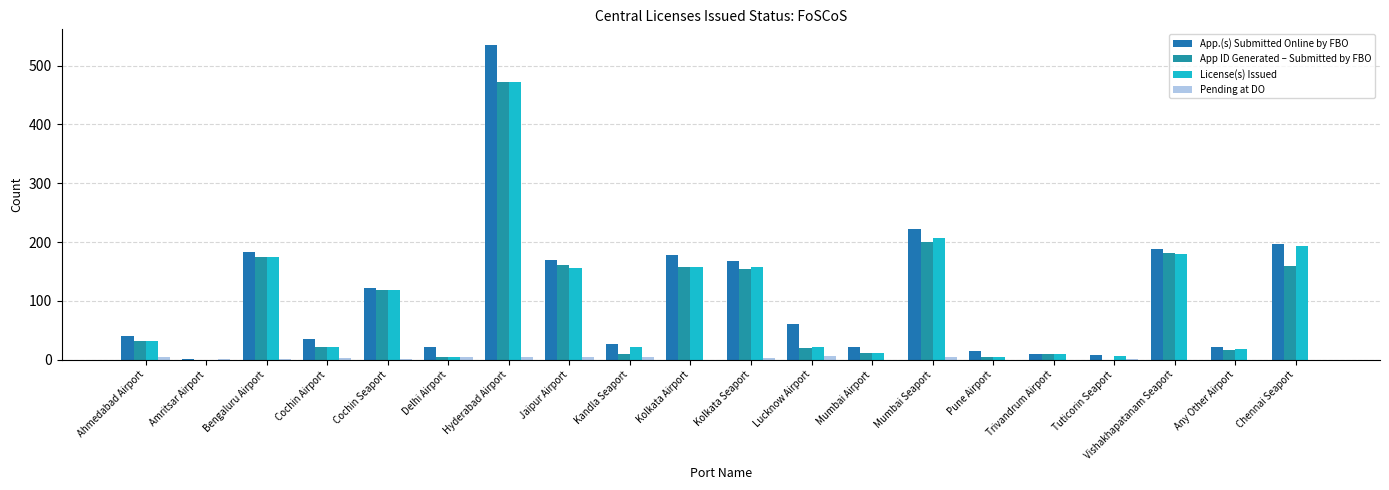

Which series has the largest total across all categories?

App.(s) Submitted Online by FBO